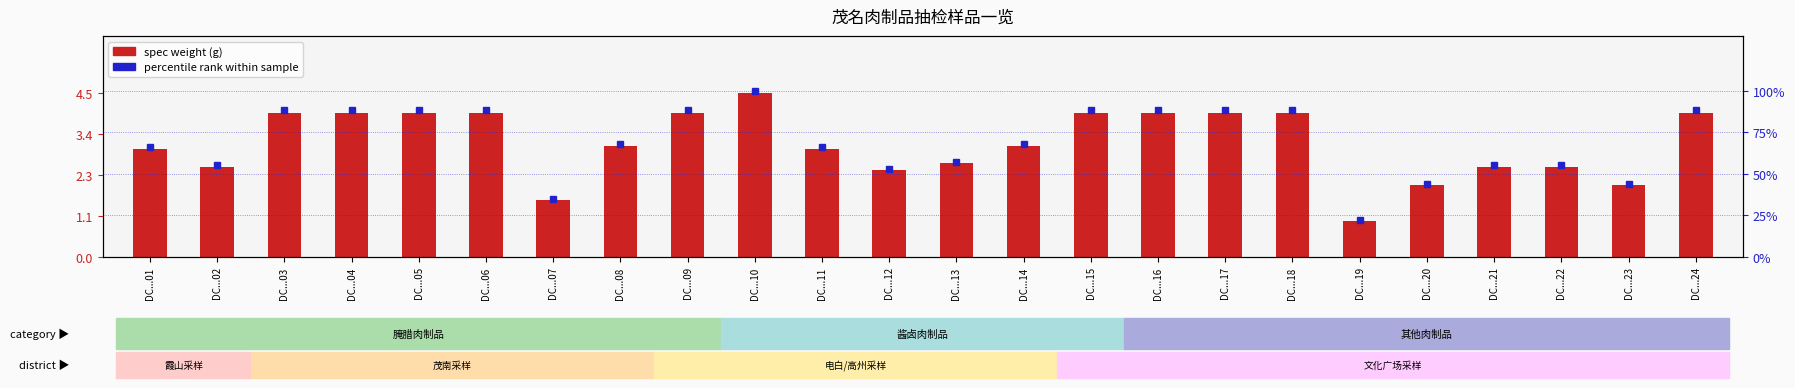

Is it true that spec weight (g/100) equals 3.0 at DC...11?

True